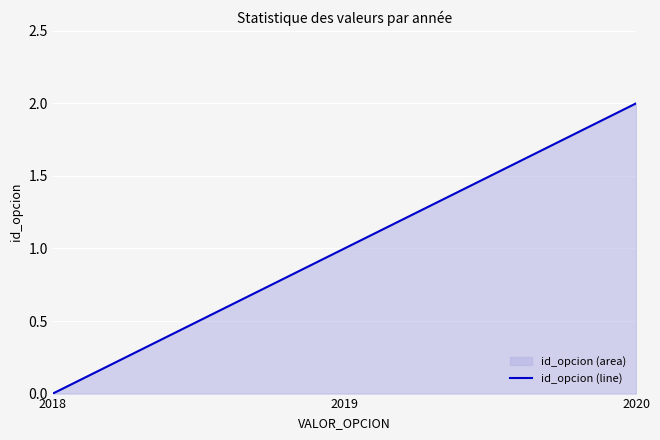

Rank the categories by value from lowest to highest.

2018, 2019, 2020